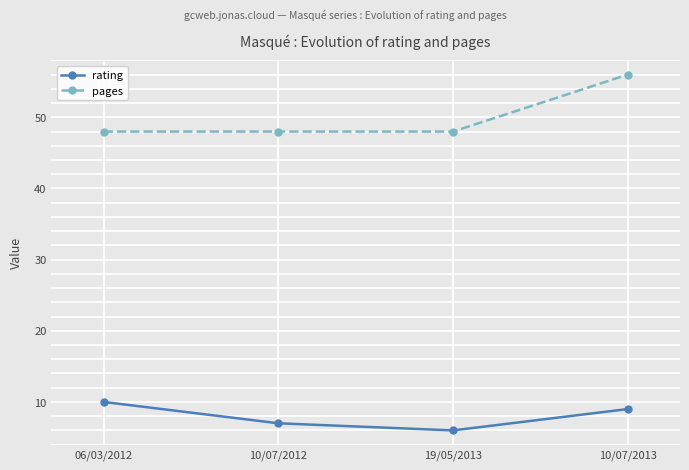

How many data points in rating are less than 9?

2